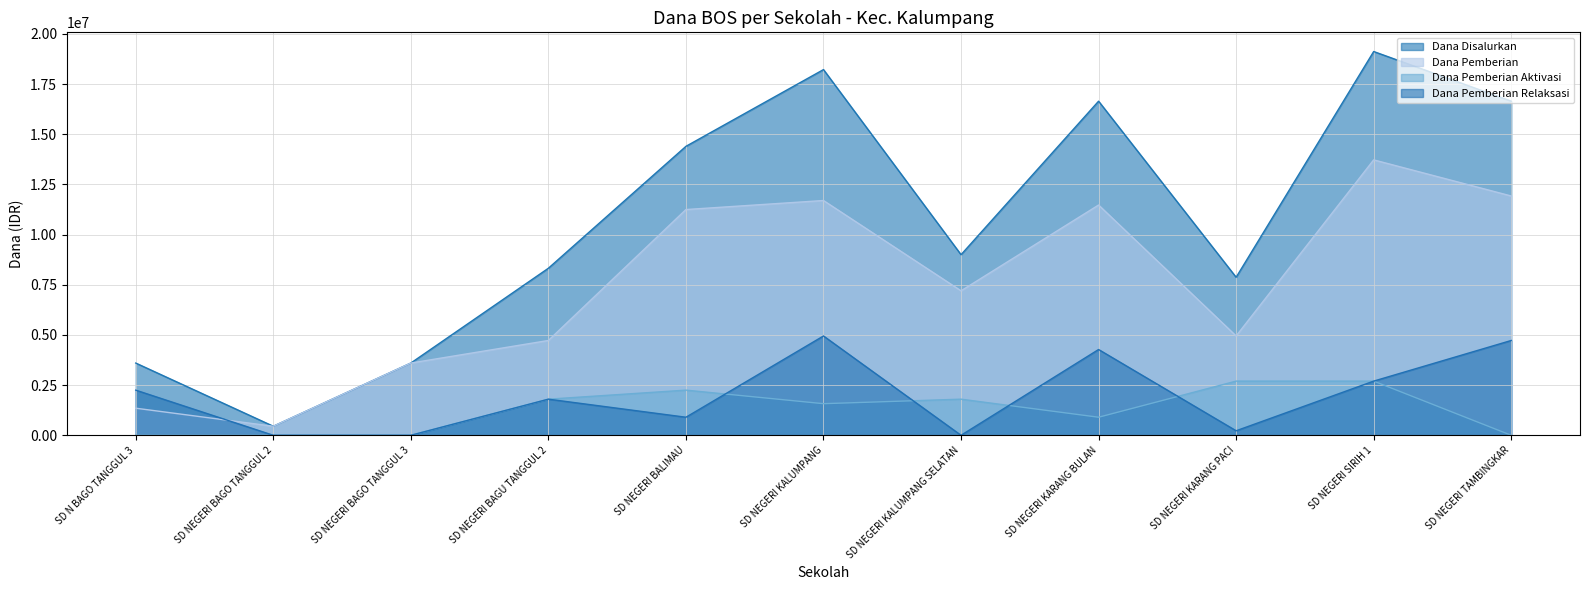

What is the label of the 5th point from the right?

SD NEGERI KALUMPANG SELATAN